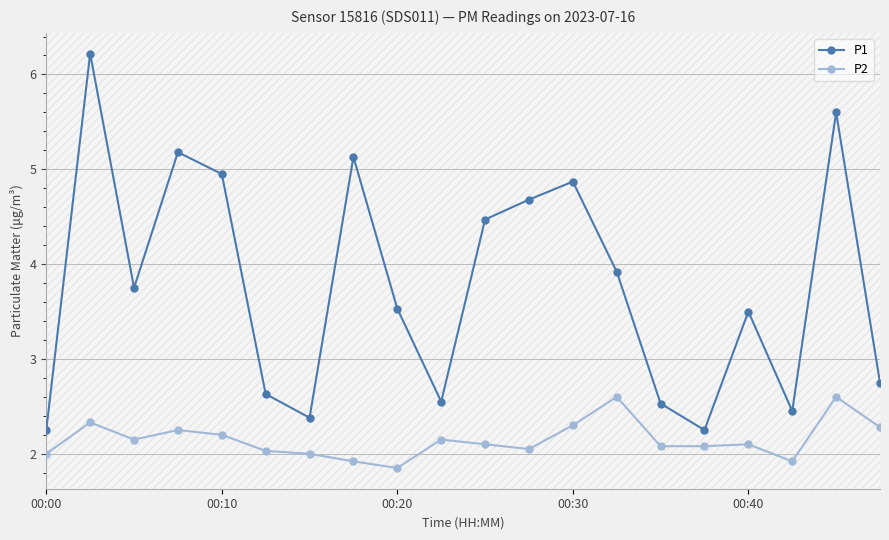

True or false: P1 and P2 cross at least once.

False